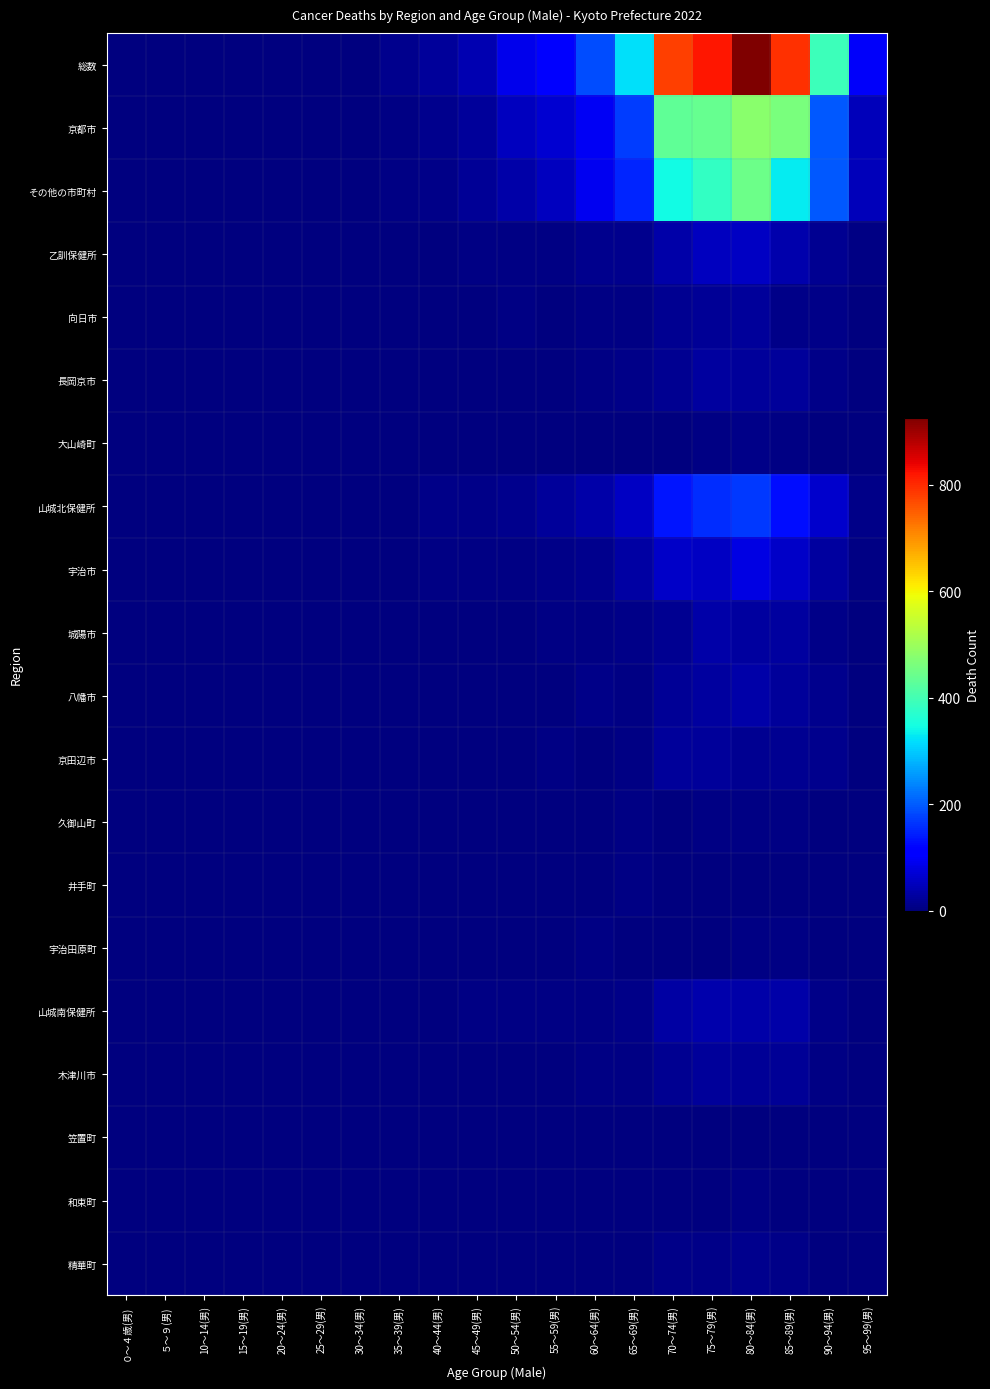

Rank the series at 55～59(男) from highest to lowest value.

総数, 京都市, その他の市町村, 山城北保健所, 宇治市, 乙訓保健所, 京田辺市, 城陽市, 山城南保健所, 向日市, 井手町, 宇治田原町, 八幡市, 木津川市, 長岡京市, 大山崎町, 久御山町, 精華町, 笠置町, 和束町